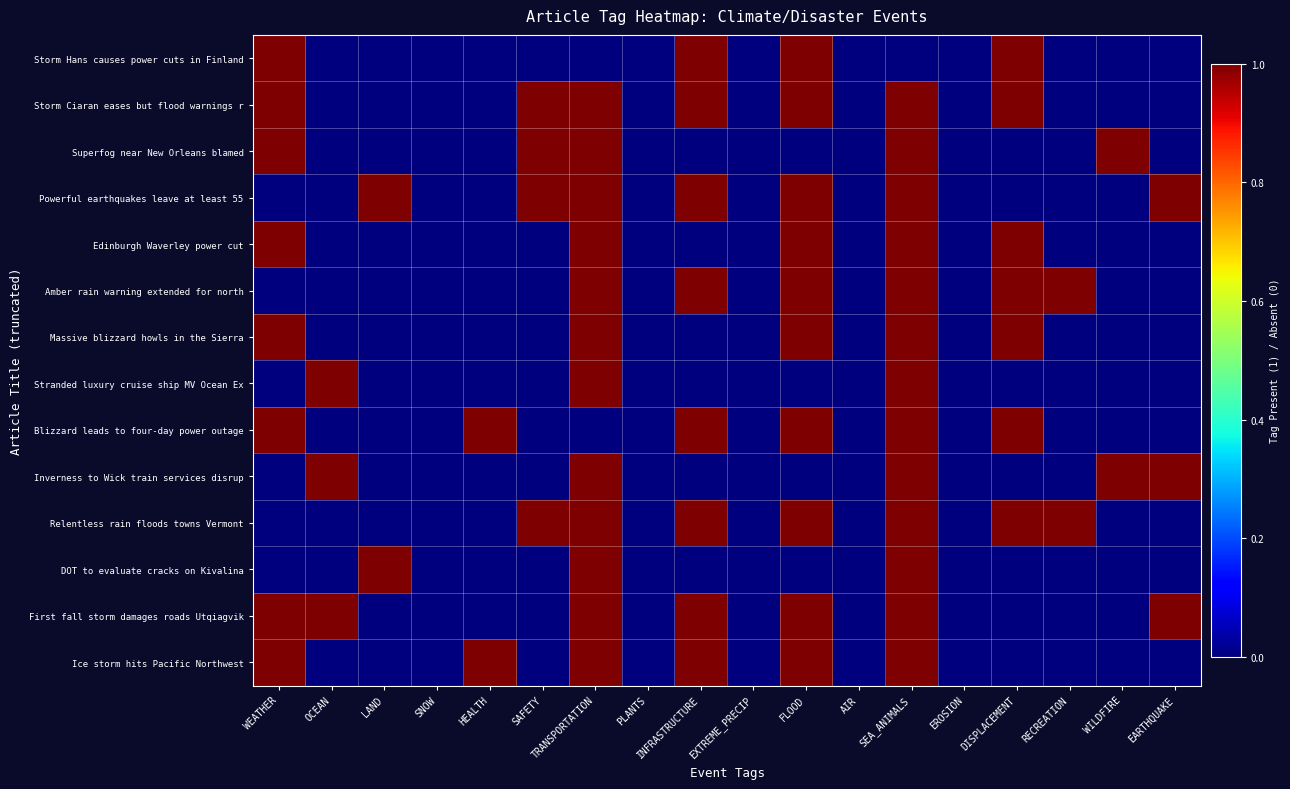

Which has a higher value, PLANTS or LAND?

PLANTS